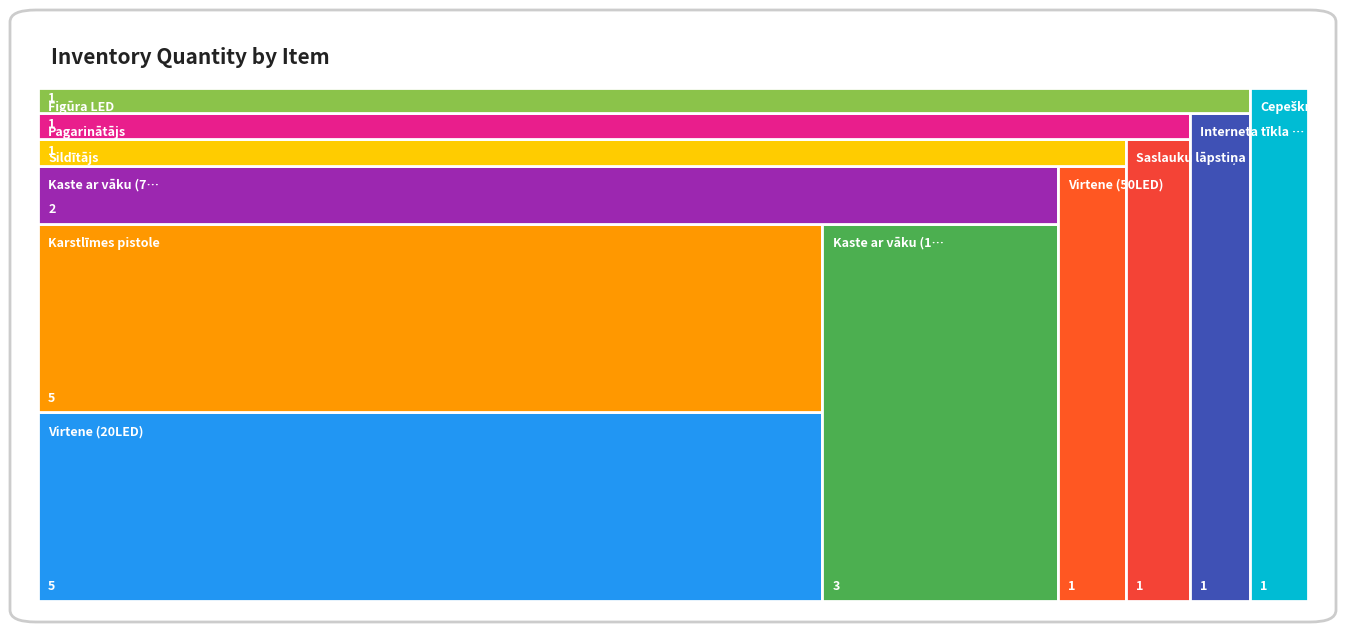

Reading left to right, what are all the values shown in this chart?

Virtene (20LED)=5	Virtene (50LED)=1	Kaste ar vāku (19L)=3	Kaste ar vāku (70L)=2	Pagarinātājs=1	Cepeškrāsns=1	Sildītājs=1	Karstlīmes pistole=5	Figūra LED=1	Saslauku lāpstiņa=1	Interneta tīkla iekārta=1